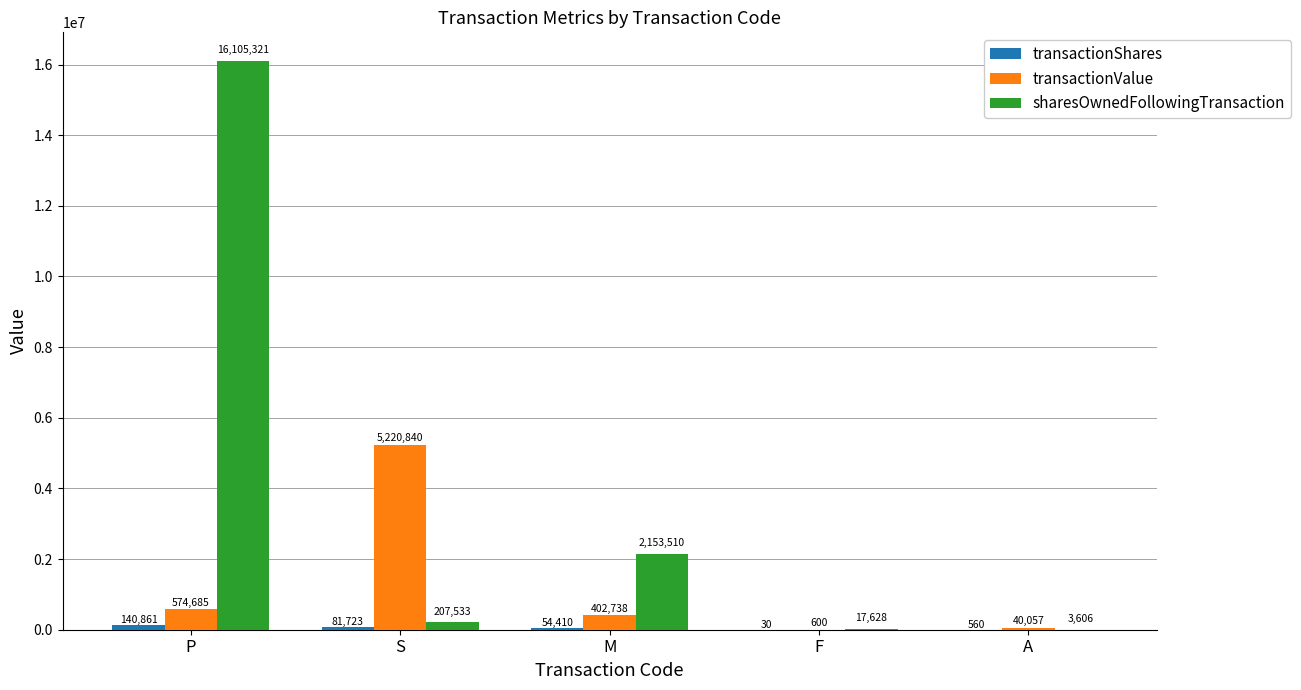

What is the maximum value for transactionValue?

5220840